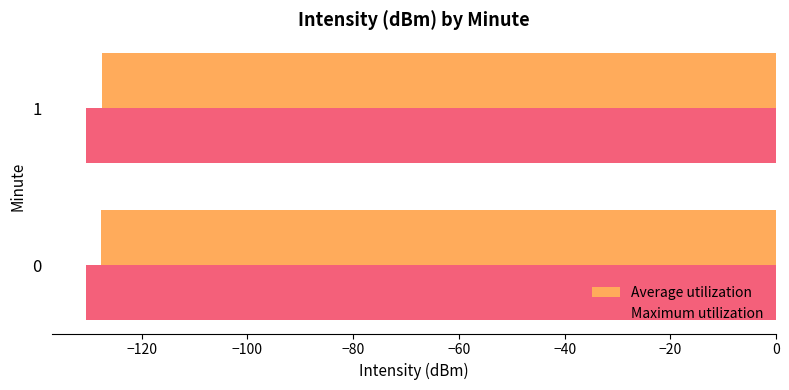

What is the difference between the highest and lowest values at 0?

2.8